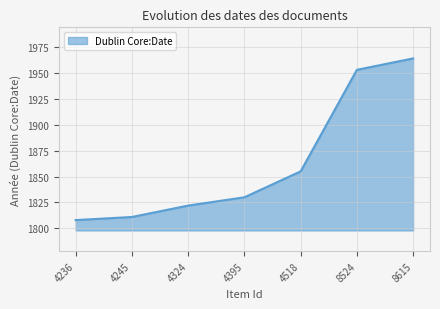

How many values are below 1830?

3